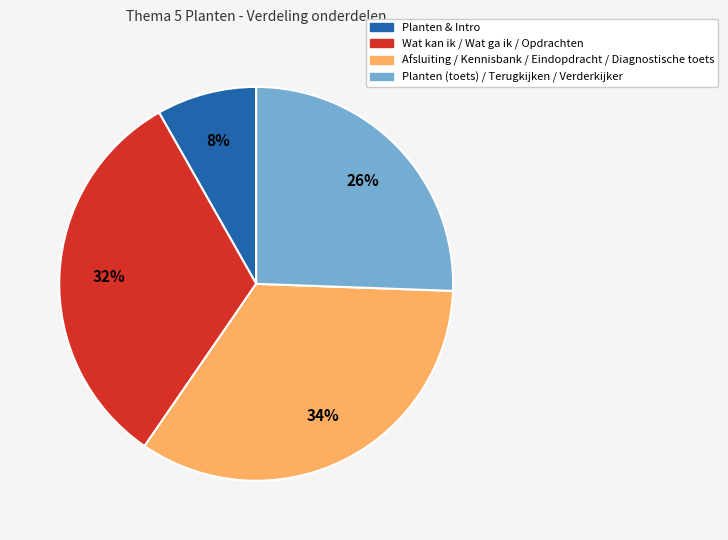

Does any single category account for the majority?

No